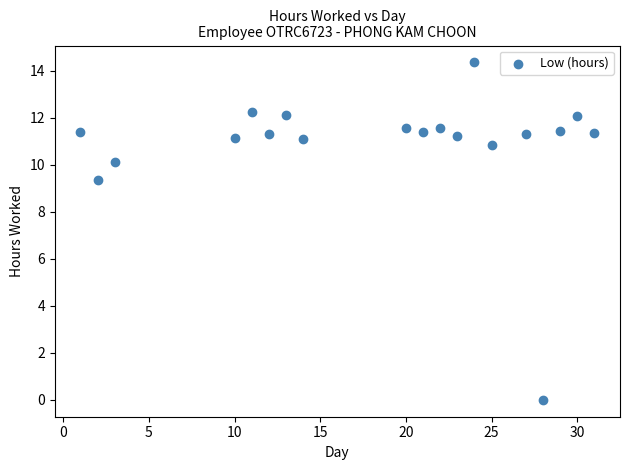

What Y value in the scatter plot is closest to 7?

9.3